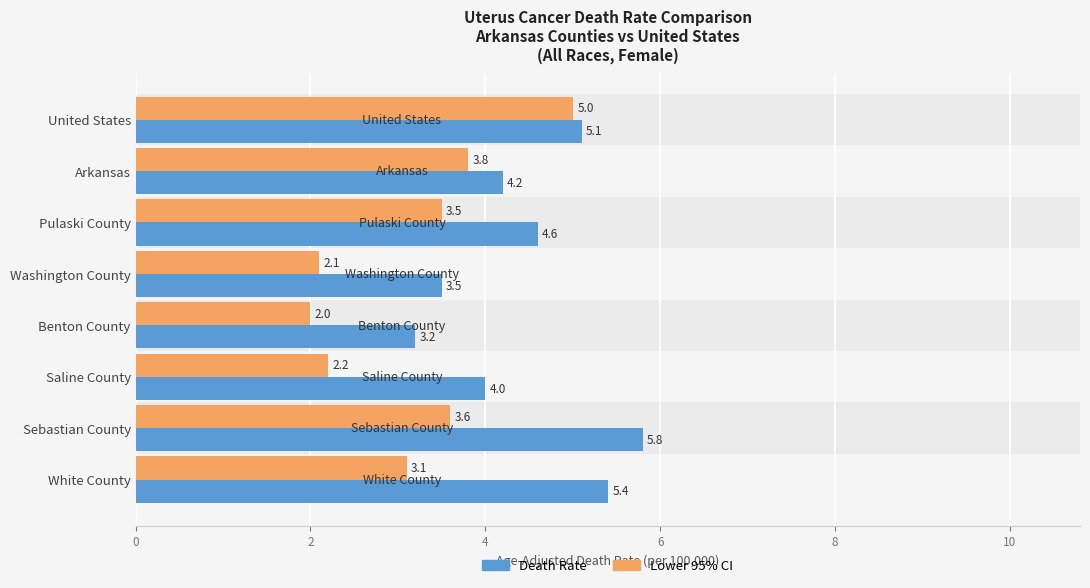

True or false: Lower 95% CI has a value of 3.8 at Arkansas.

True